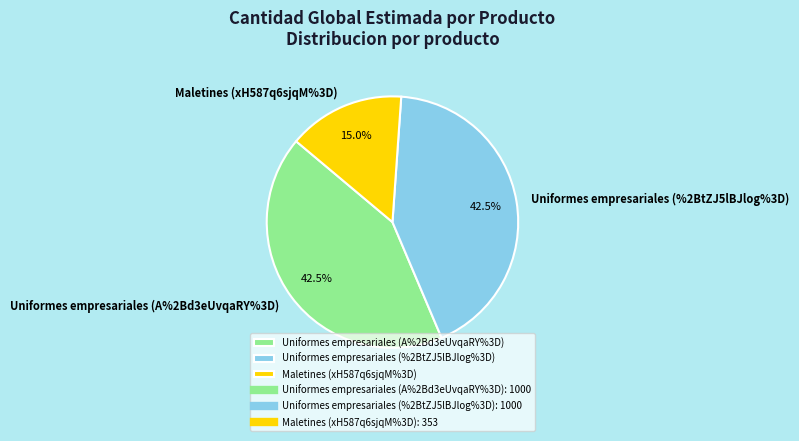

What is the total percentage of Uniformes empresariales (%2BtZJ5lBJlog%3D) and Uniformes empresariales (A%2Bd3eUvqaRY%3D)?

85.0%